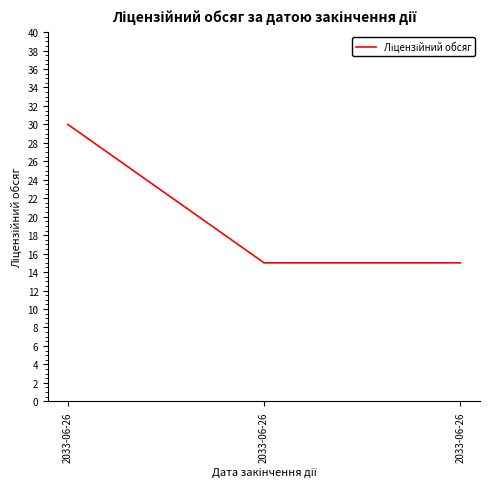

How many lines are shown in the chart?

1